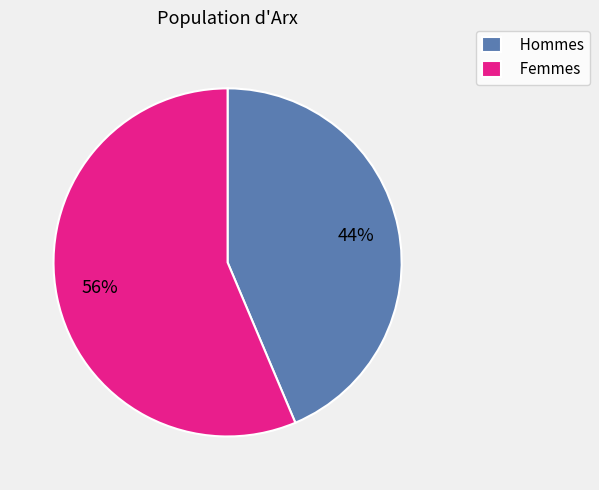

How many slices are in this pie chart?

2